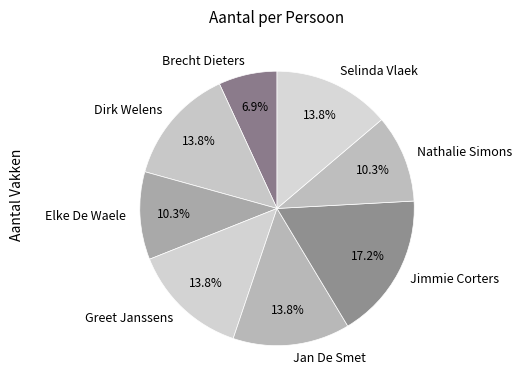

True or false: Nathalie Simons accounts for 10% of the total.

True